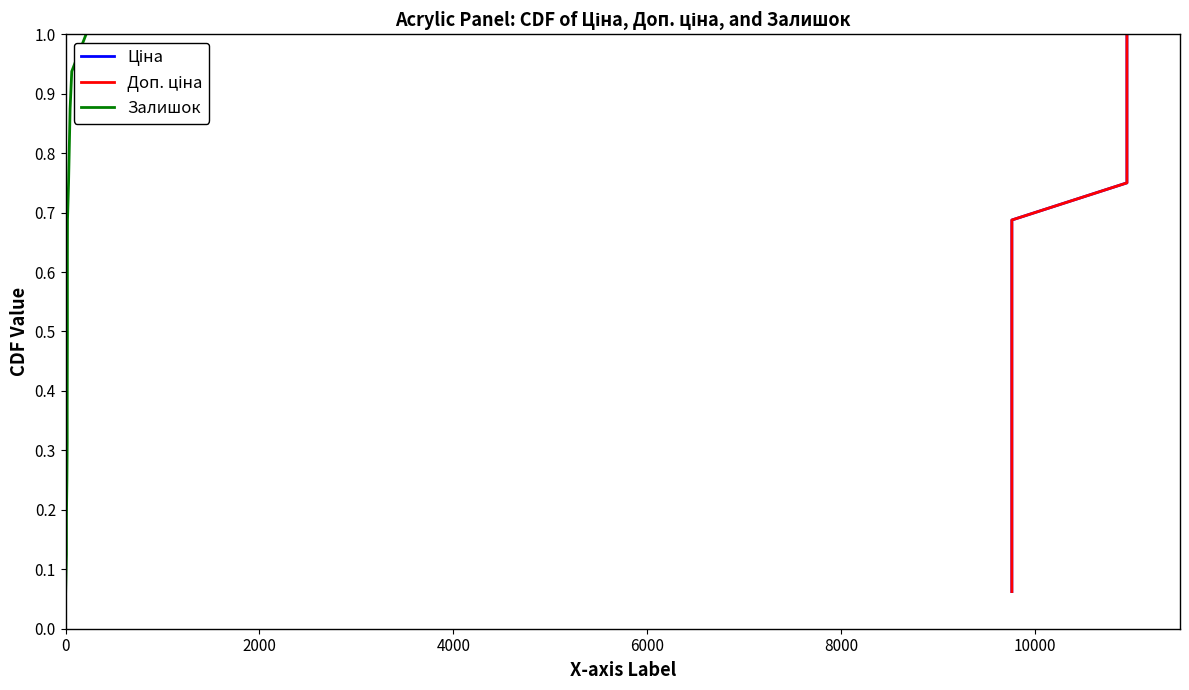

What is the maximum value shown in the chart?

1.0